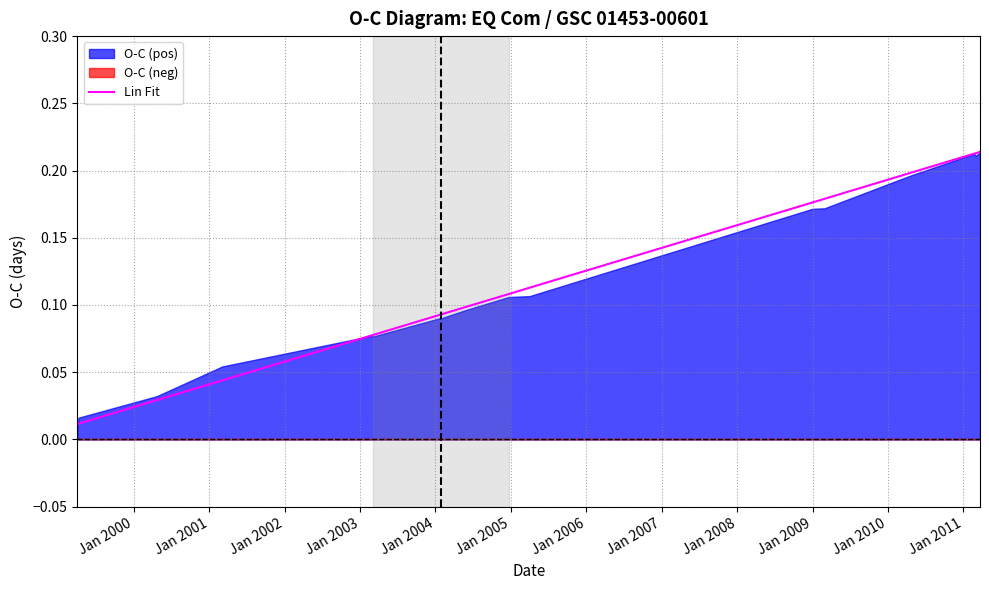

How many data points does each series have?

20